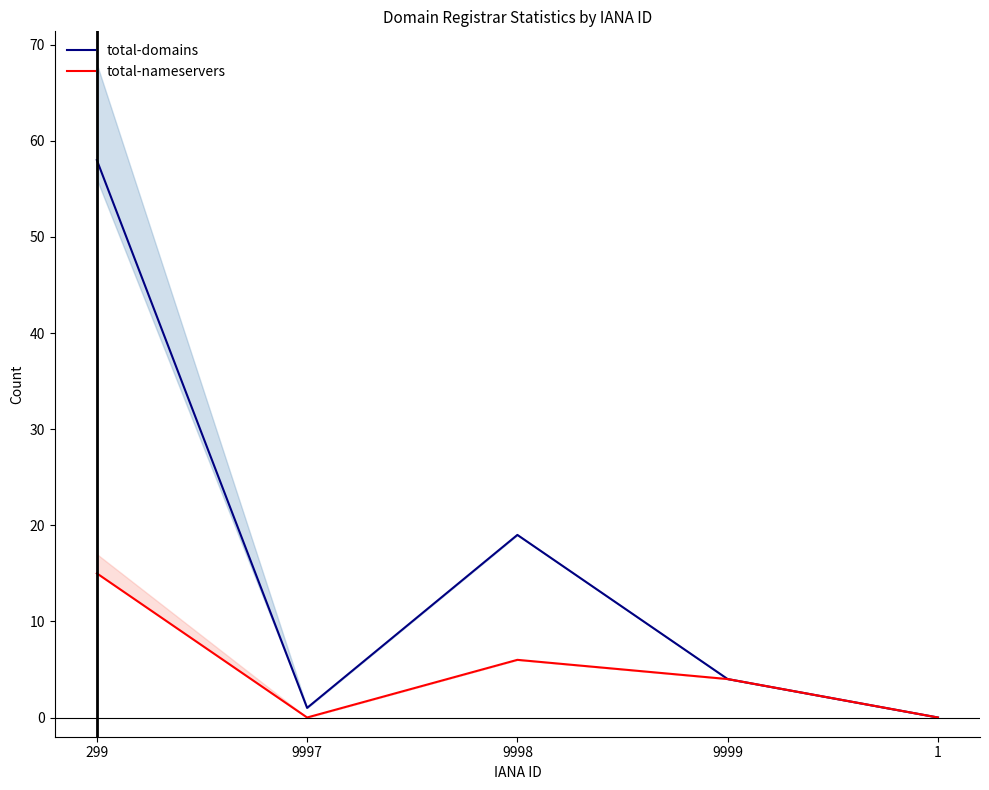

How many lines are shown in the chart?

2